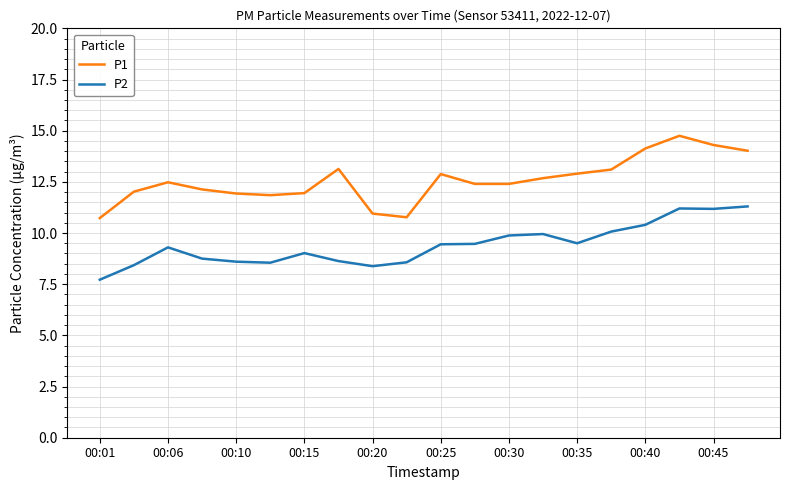

Rank the series by their average value, from lowest to highest.

P2, P1